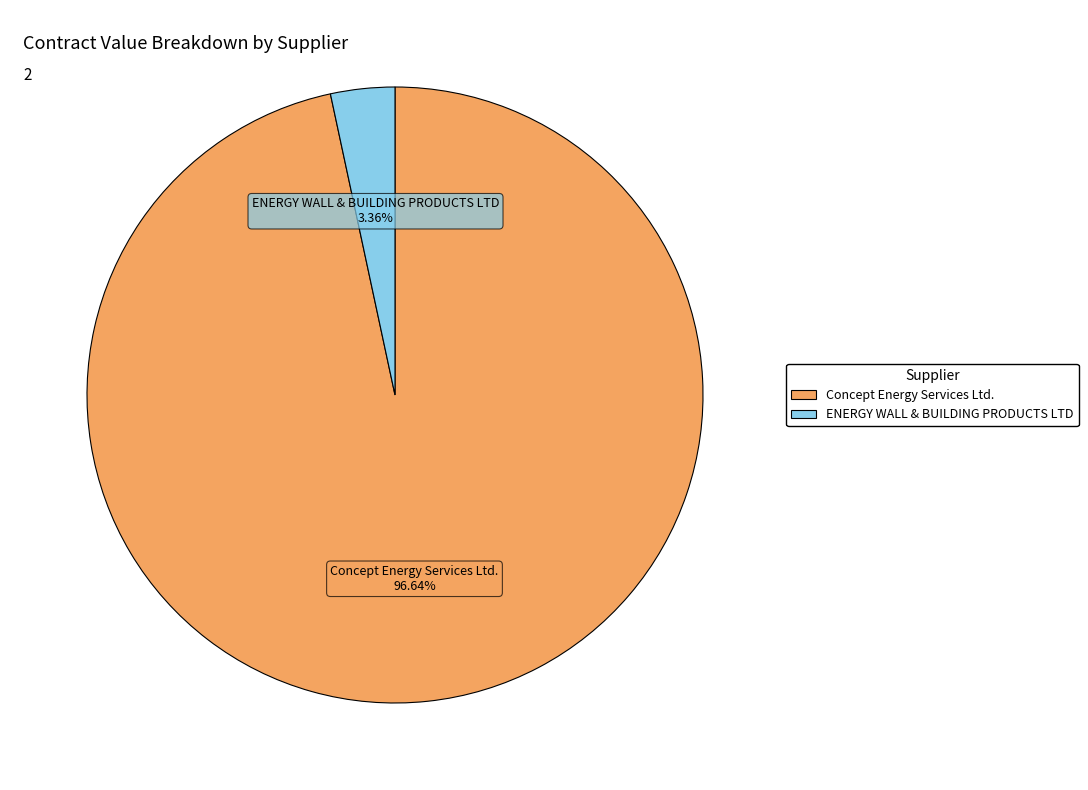

Is the sum of ENERGY WALL & BUILDING PRODUCTS LTD and Concept Energy Services Ltd. greater than half?

Yes